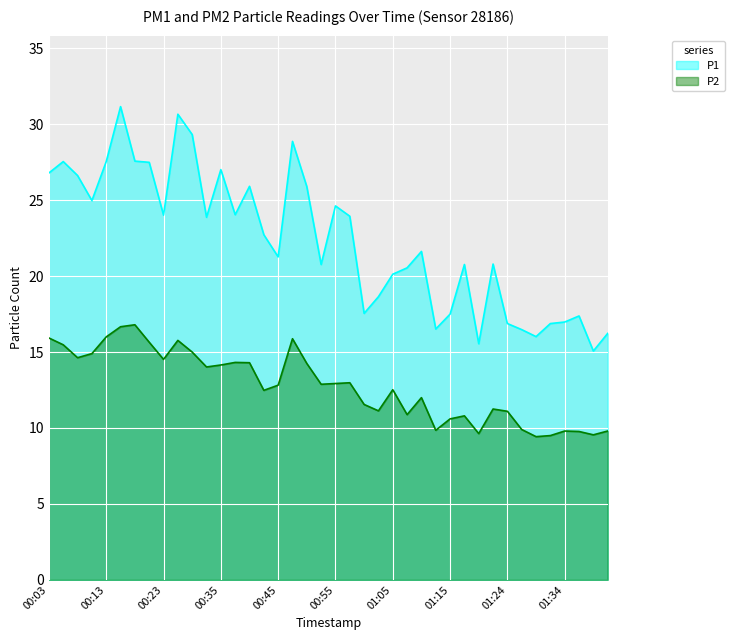

Which series has the largest range (max minus min)?

P1